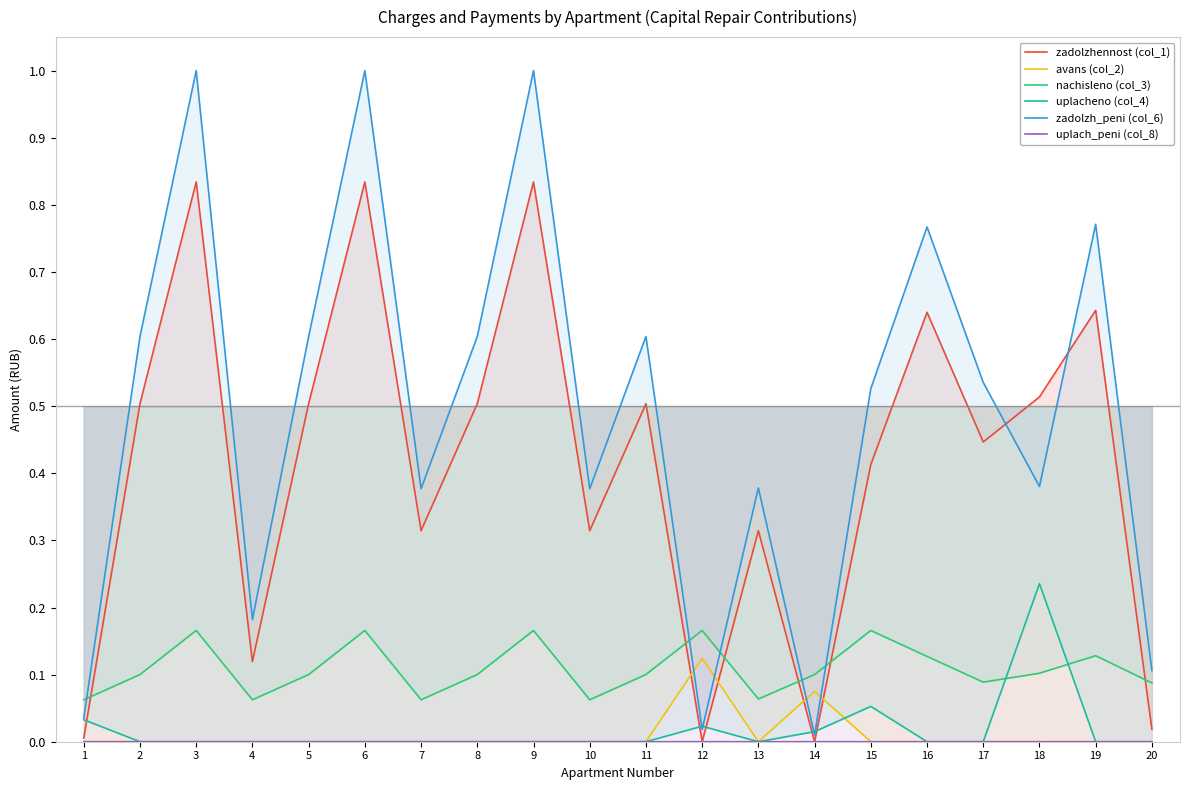

What is the total value across all series at 6?

2.0